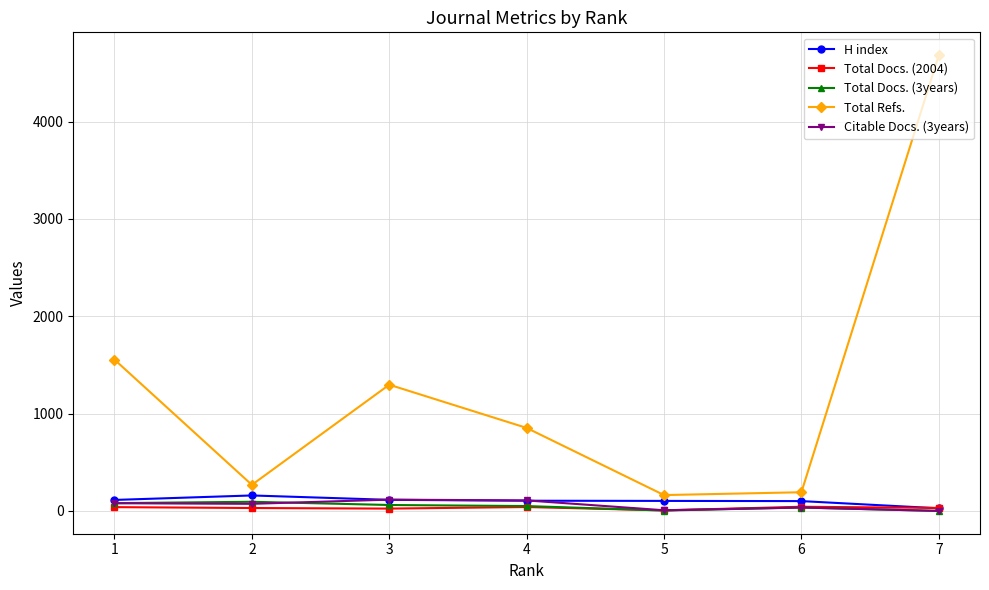

What is the difference between the highest and lowest values at 1?

1516